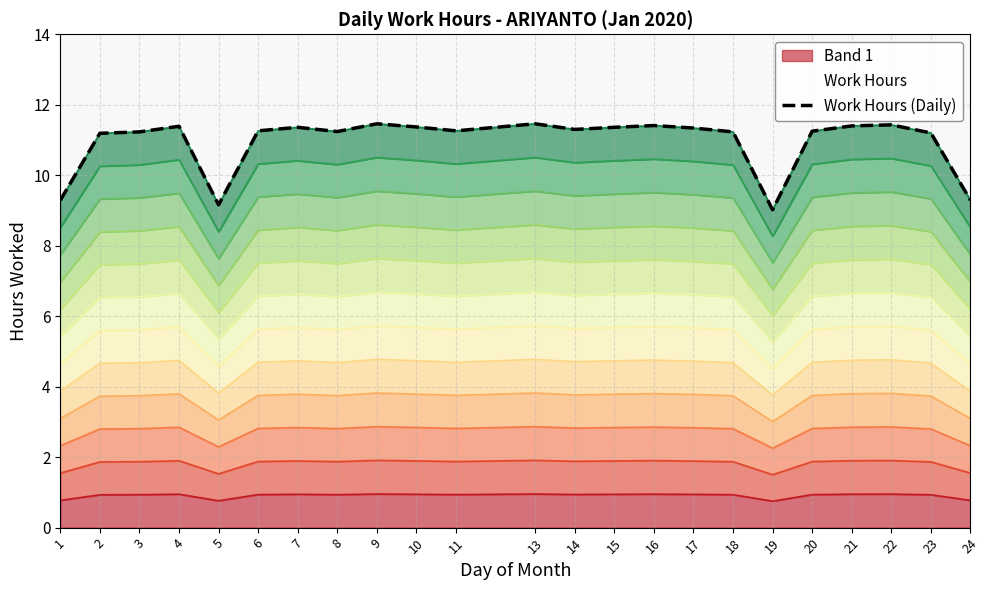

What is the value of the 21st point from the left?

11.4